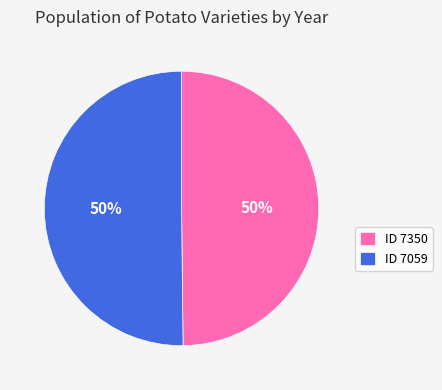

Combined, do ID 7350 and ID 7059 account for over 50%?

Yes